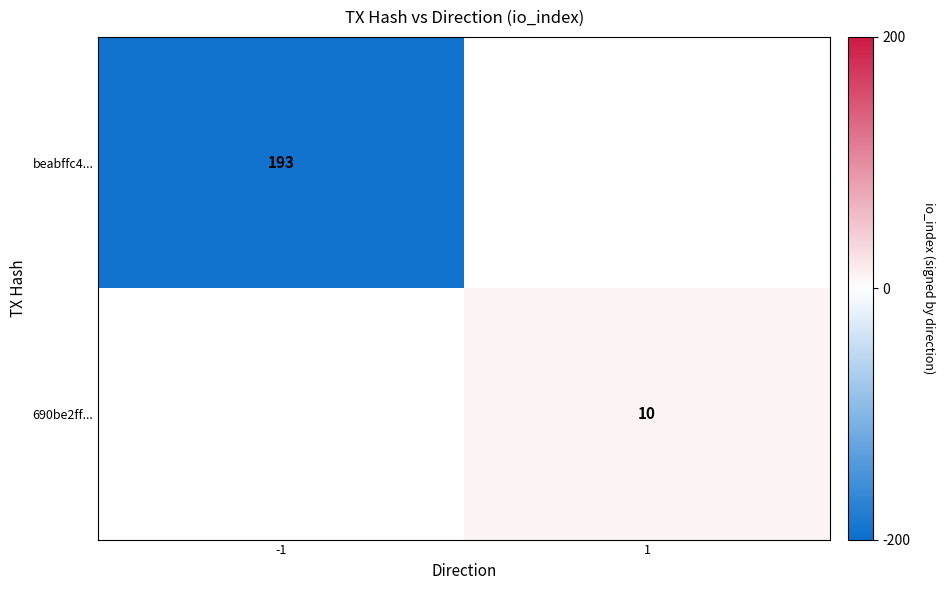

True or false: beabffc4... has a value of 327 at -1.

False